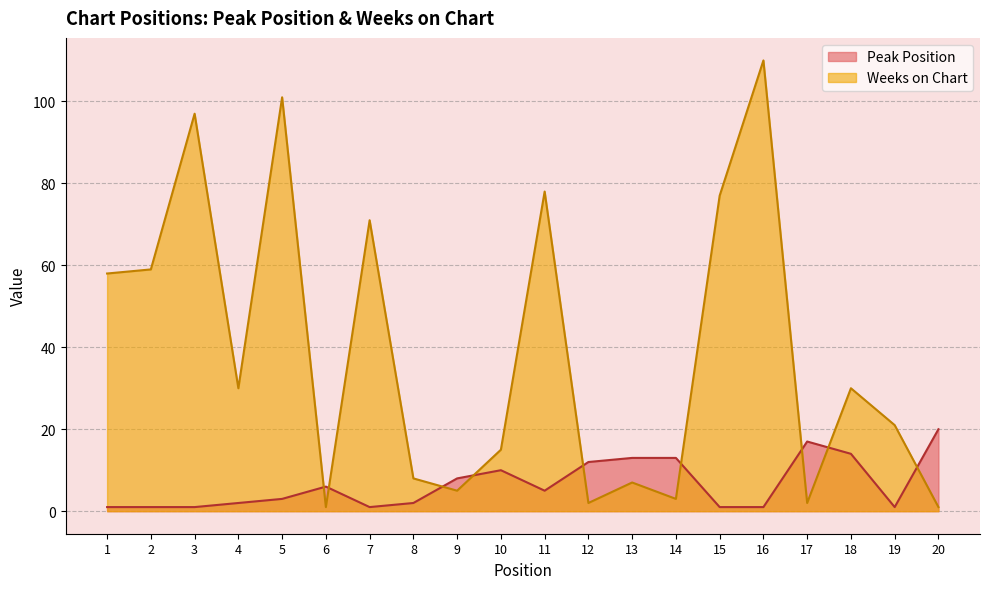

Which series has the largest total across all categories?

Weeks on Chart